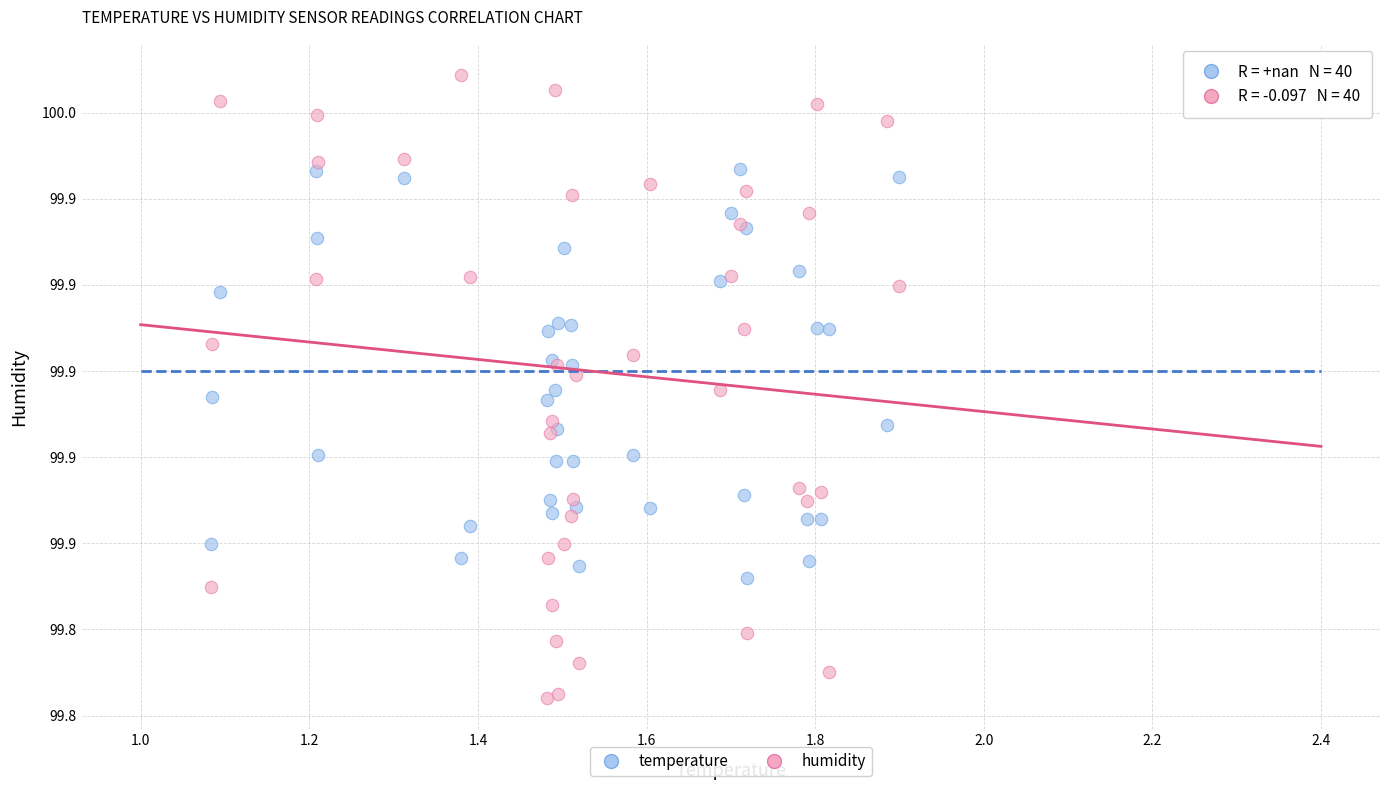

Which series has the largest Y range (max minus min)?

humidity